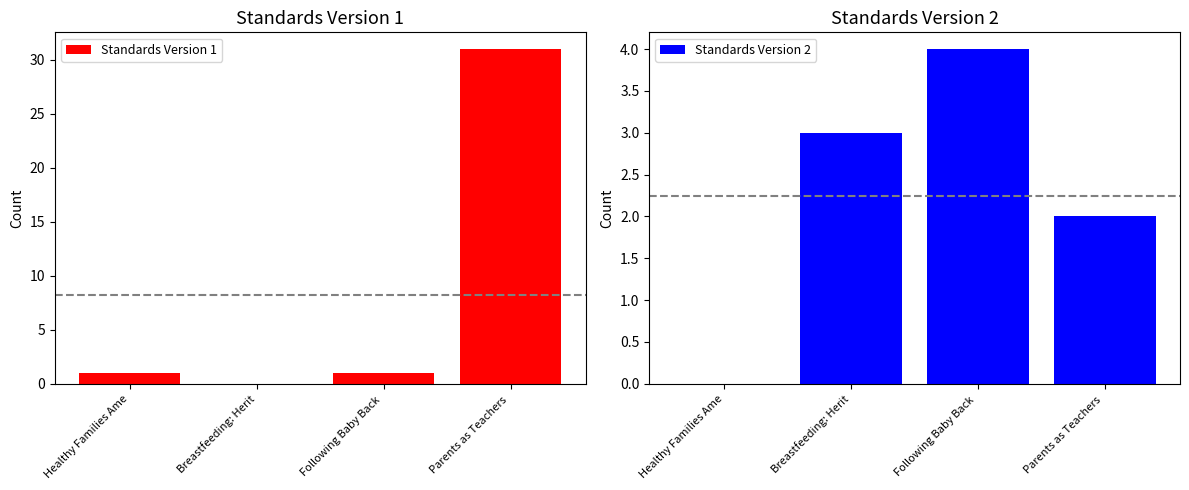

What is the difference between the Standards Version 2 values at Healthy Families Ame and Breastfeeding: Herit?

3